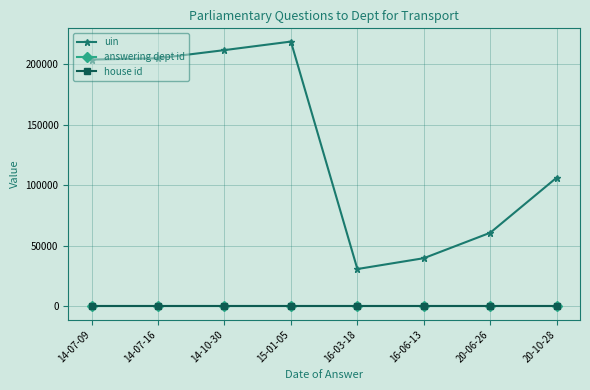

Read the house id value at 20-10-28.

1